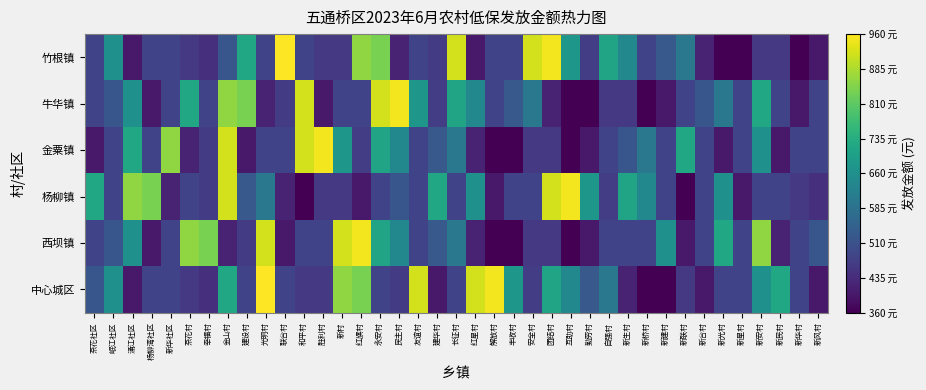

What is the total value across all series at 新星村?

2680